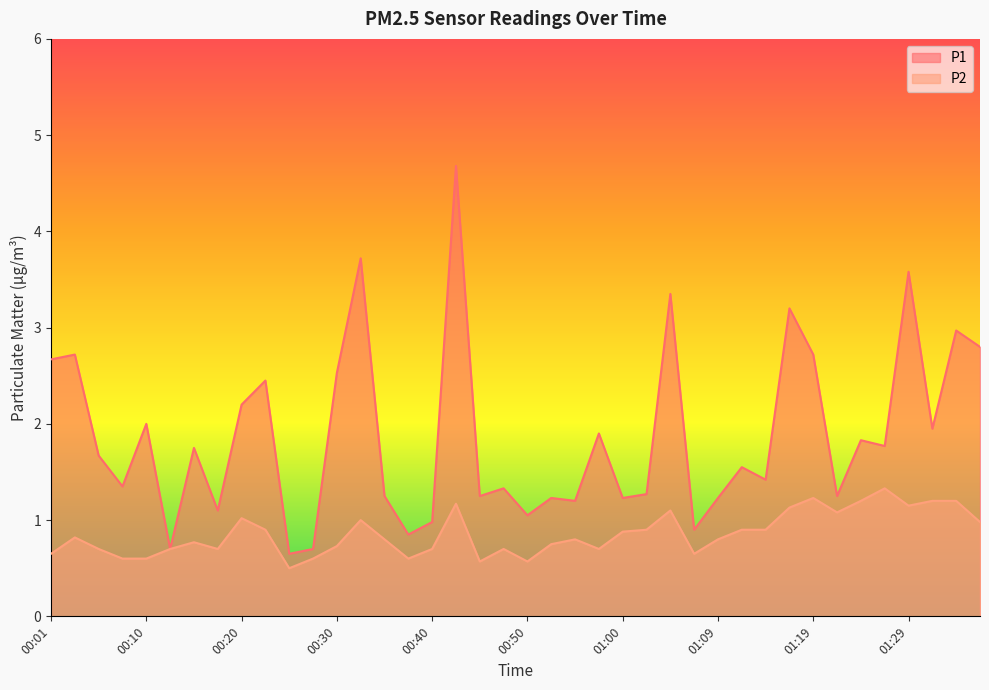

True or false: P1 and P2 intersect in this chart.

False